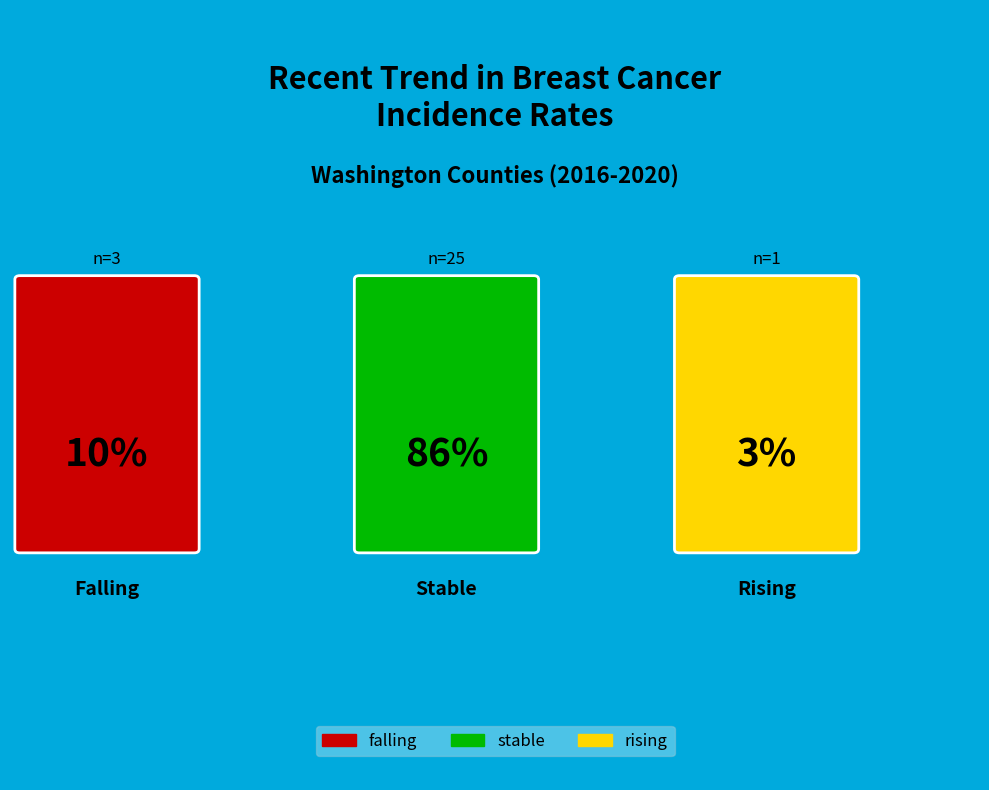

To the nearest percent, what is the difference between the stable and rising slice percentages?

83%